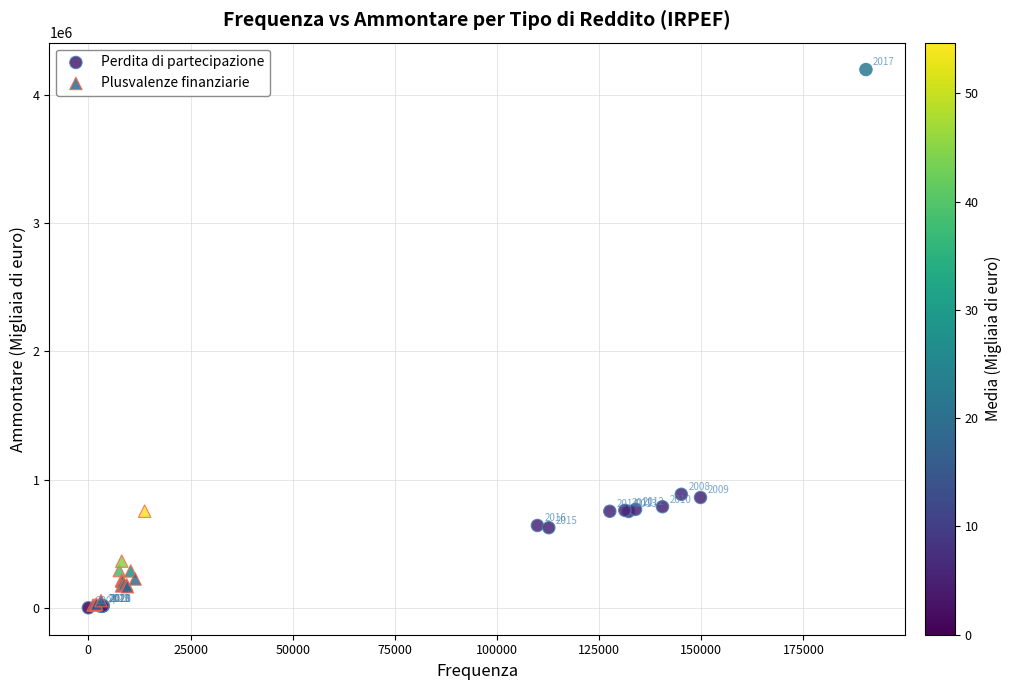

Which series contains the lowest Y value?

Perdita di partecipazione